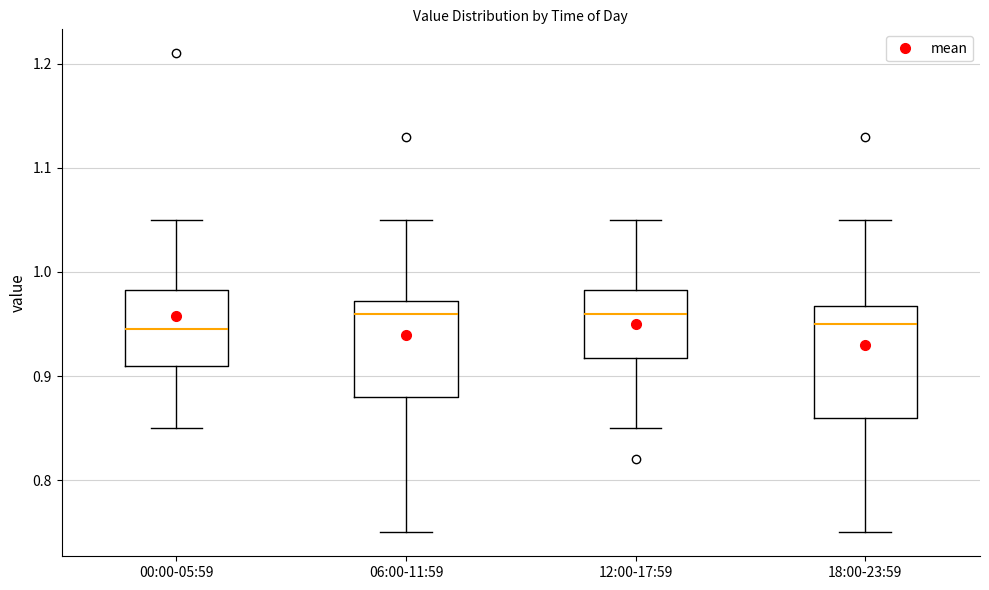

Reading left to right, transcribe this box plot: for each box, give where its median line is, the range the box spans, and where its two whiskers end, as read against the y-axis. The values are not printed on the chart, so give them approximately, as read against the axis.

00:00-05:59: median 0.95, box 0.91 to 0.98, whiskers 0.85 to 1.05
06:00-11:59: median 0.96, box 0.88 to 0.97, whiskers 0.75 to 1.05
12:00-17:59: median 0.96, box 0.92 to 0.98, whiskers 0.85 to 1.05
18:00-23:59: median 0.95, box 0.86 to 0.97, whiskers 0.75 to 1.05